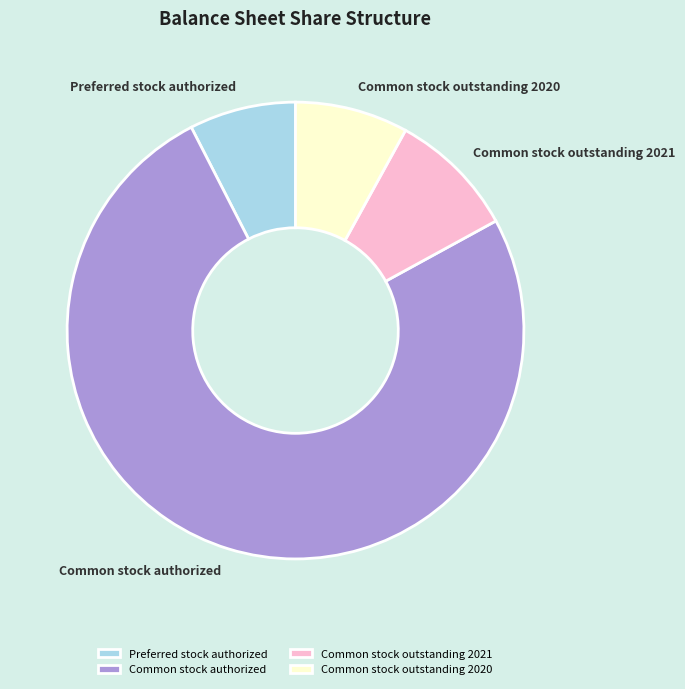

Between Common stock authorized and Common stock outstanding 2021, which is larger?

Common stock authorized